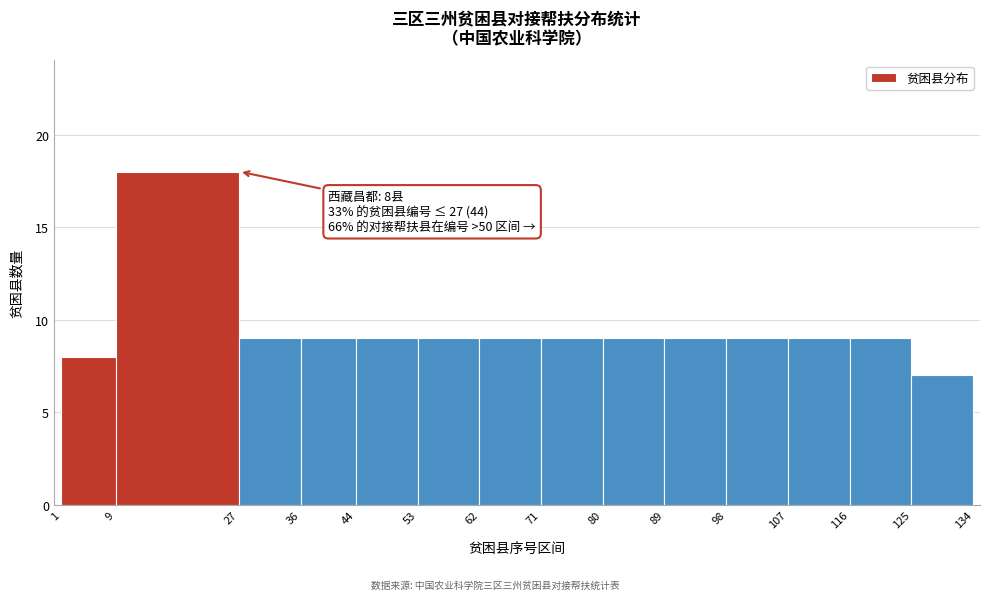

Which range on the x-axis has the tallest bar?

9 to 27